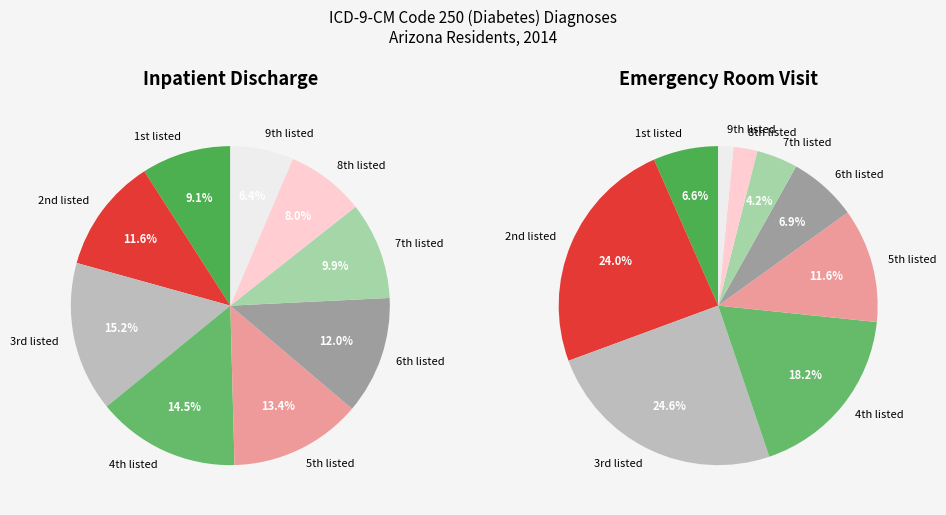

Count the number of slices in the pie.

9